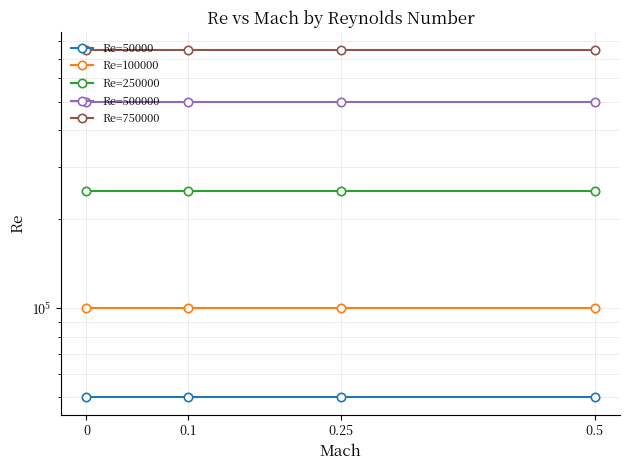

True or false: Re=50000 has a value of 16076 at 0.5.

False